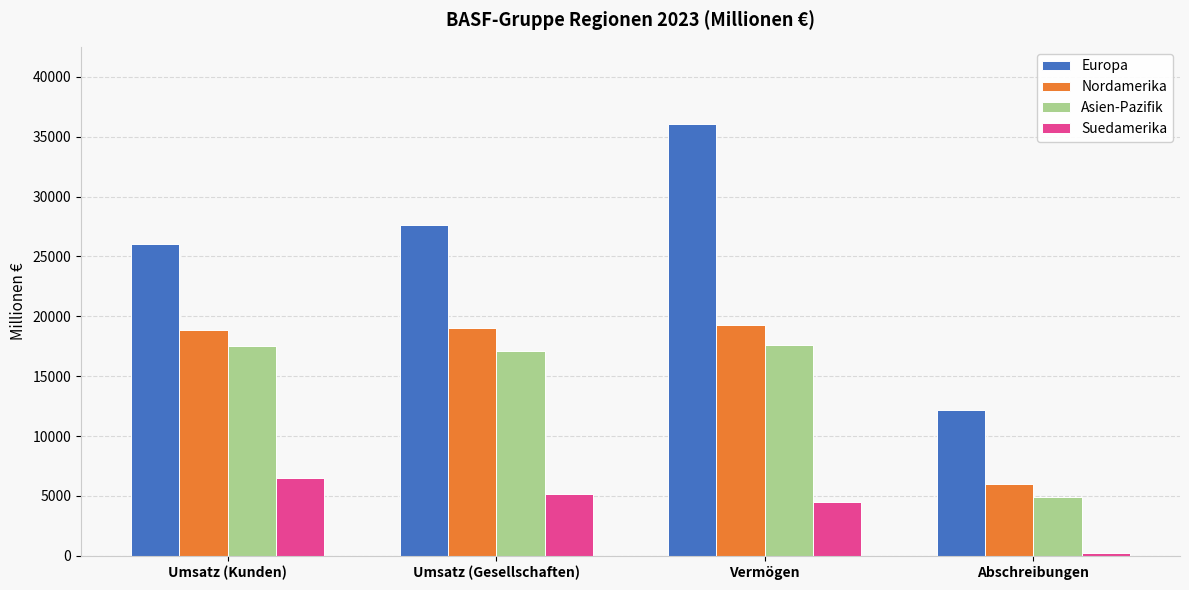

At how many categories does at least one series exceed 20908?

3